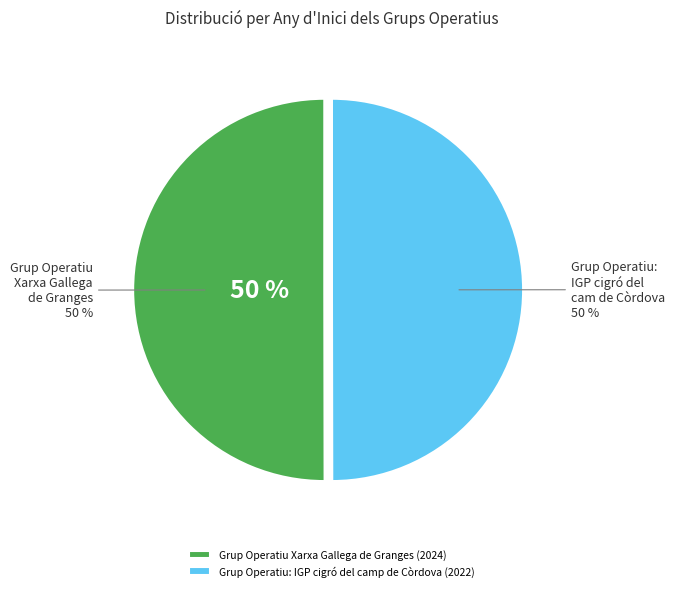

Which has a higher value, Grup Operatiu Xarxa Gallega de Granges (2024) or Grup Operatiu: IGP cigró del camp de Còrdova (2022)?

Grup Operatiu Xarxa Gallega de Granges (2024)